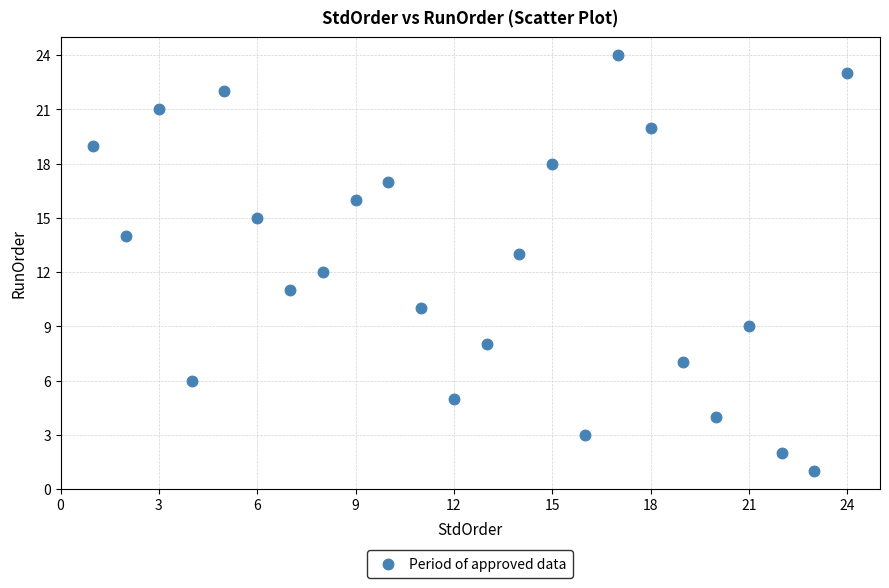

What is the range of Y values (max minus min)?

23